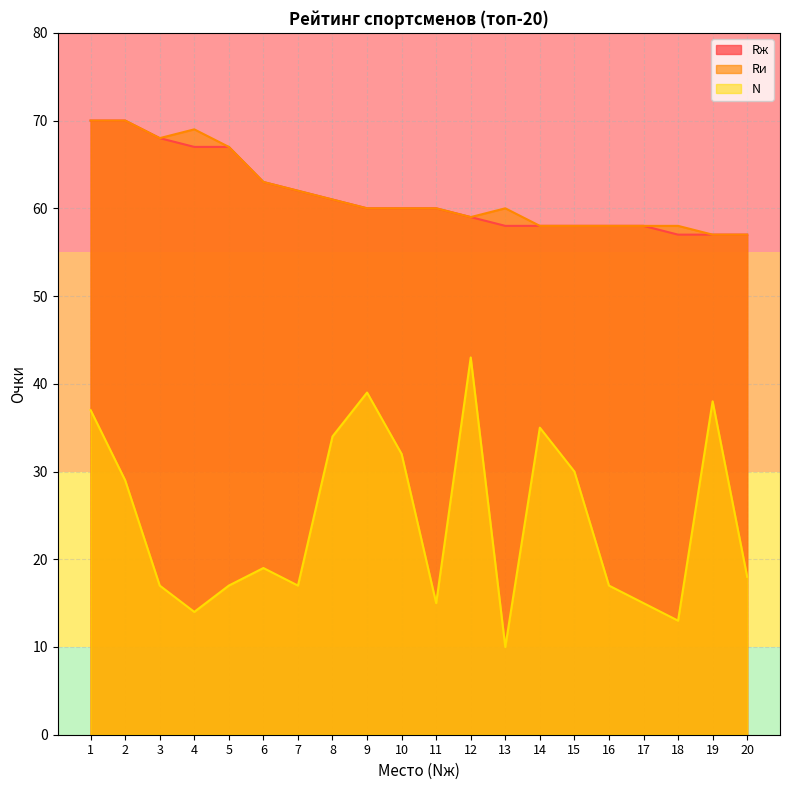

At how many categories does at least one series exceed 54?

20